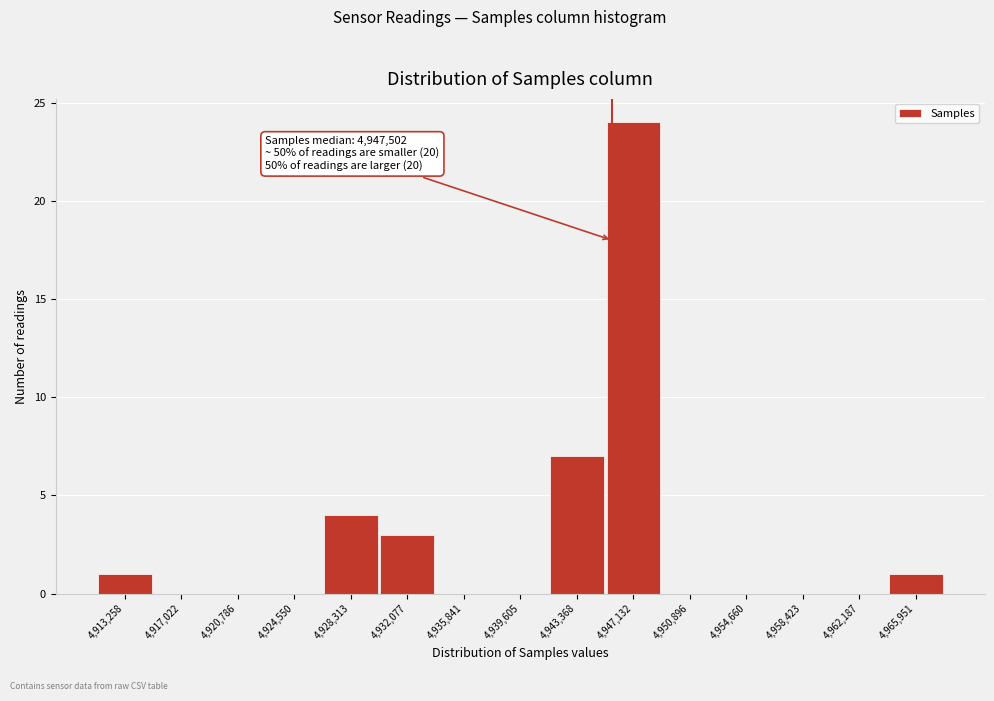

Reading left to right, transcribe all the data shown in this chart.

4,913,258=1	4,917,022=0	4,920,786=0	4,924,550=0	4,928,313=4	4,932,077=3	4,935,841=0	4,939,605=0	4,943,368=7	4,947,132=24	4,950,896=0	4,954,660=0	4,958,423=0	4,962,187=0	4,965,951=1